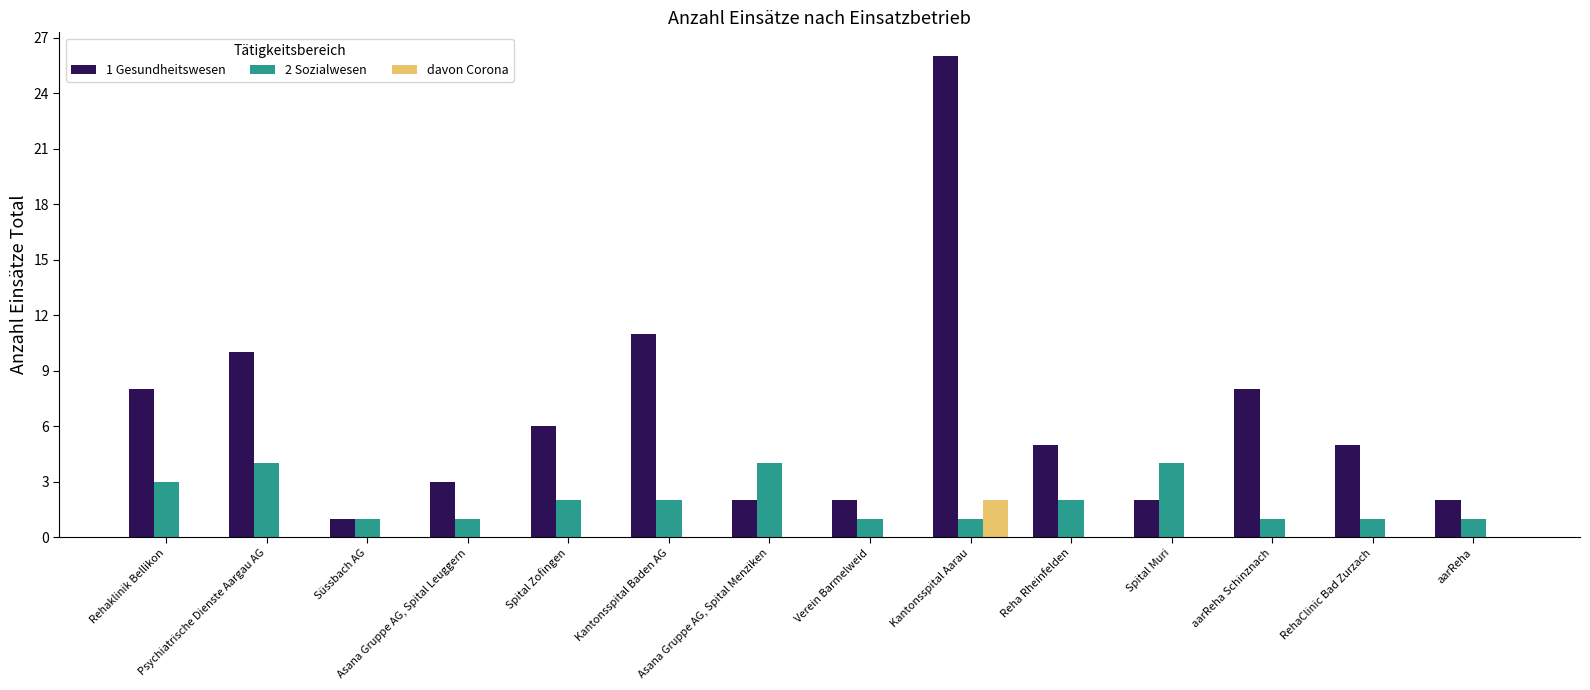

What is the maximum value shown in the chart?

26